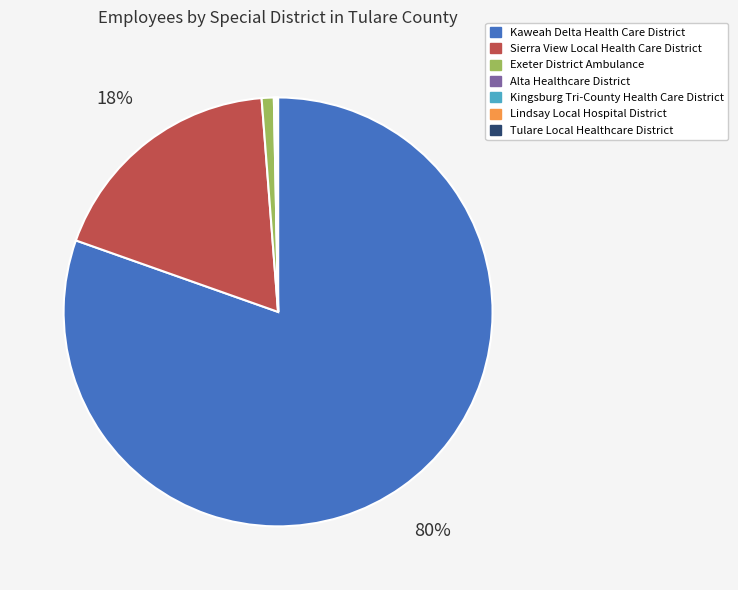

True or false: Sierra View Local Health Care District accounts for 29% of the total.

False